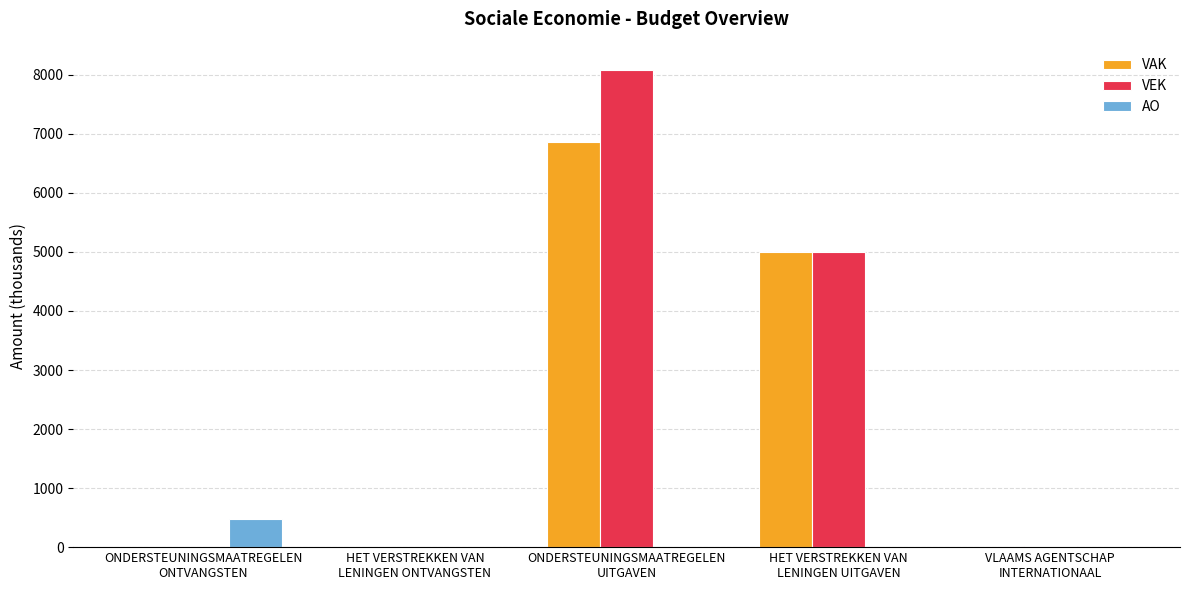

Are the bars grouped side by side (vs. stacked)?

Yes